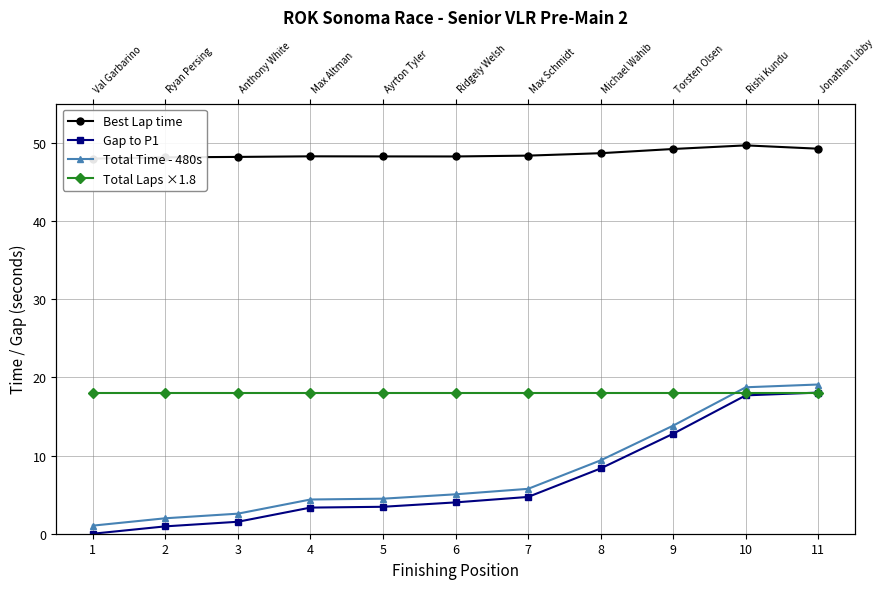

What is the maximum value for Best Lap time?

49.7